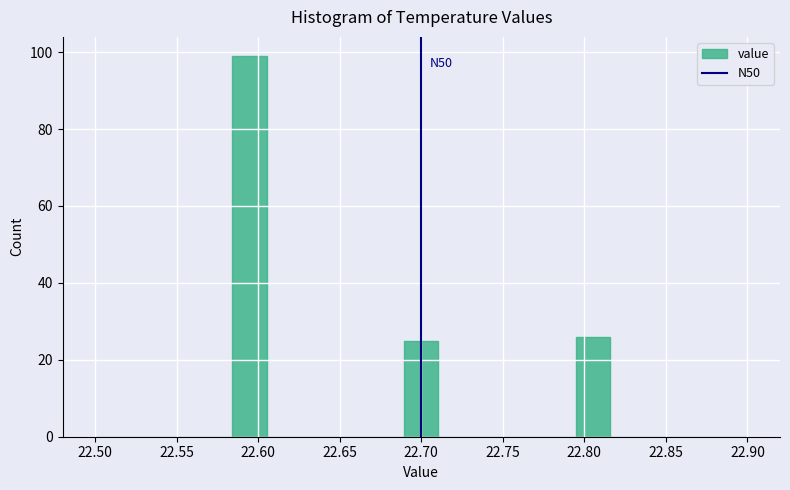

Which range on the x-axis has the tallest bar?

22.585 to 22.605